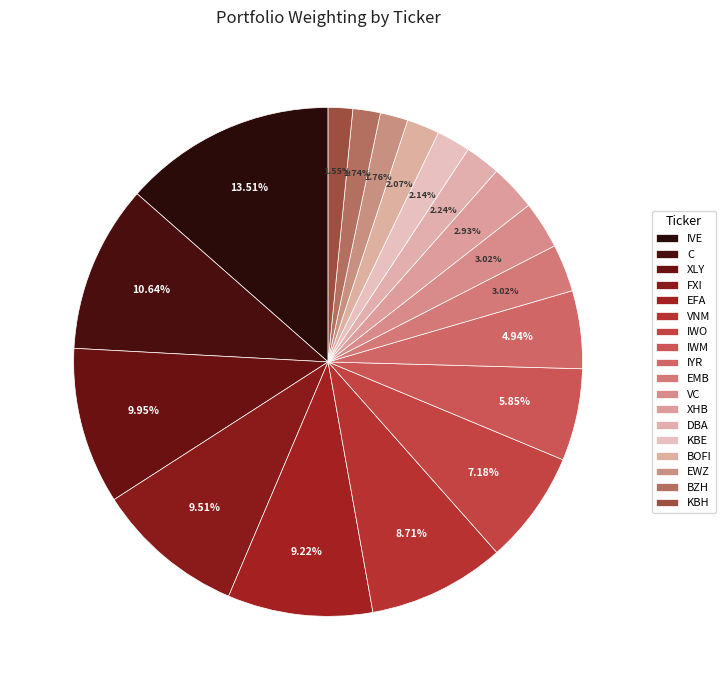

How many segments does this pie chart have?

18